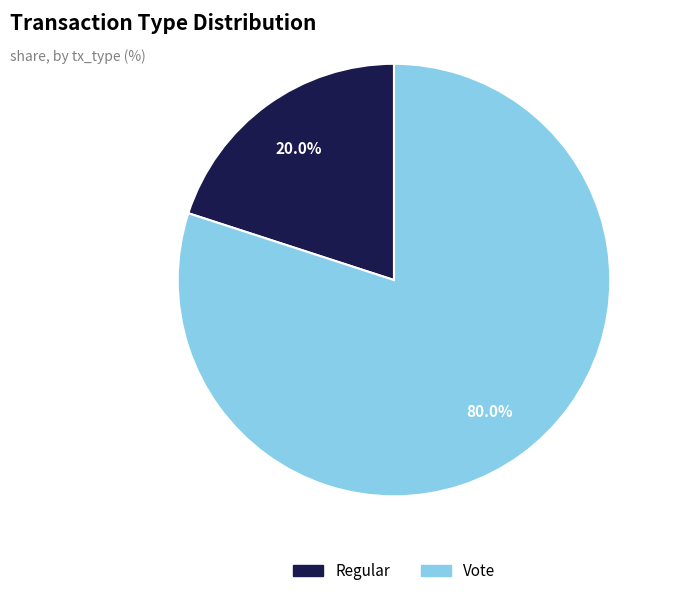

True or false: Regular accounts for 8% of the total.

False